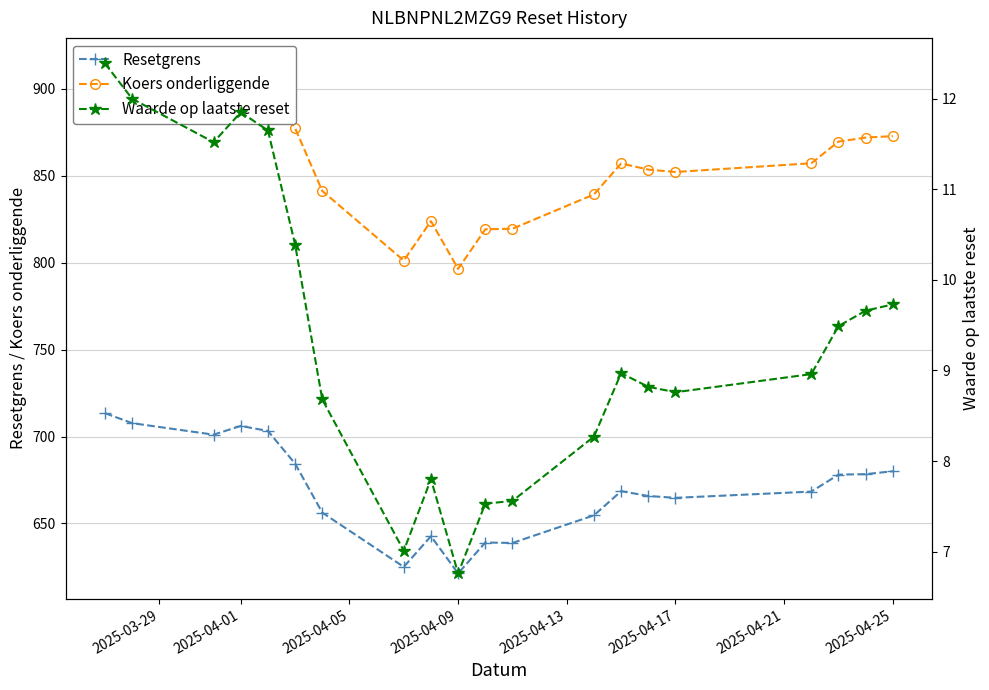

True or false: Resetgrens has more than 0 points higher than both neighbors.

True